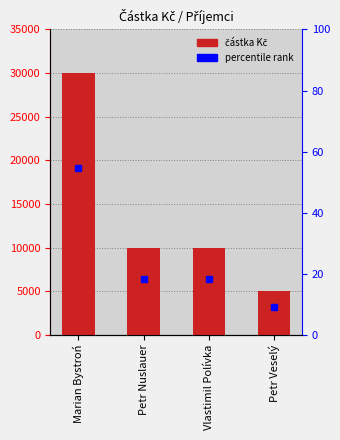

Reading left to right, list all the values displayed in this chart.

částka Kč: Marian Bystroń=30000.0	Petr Nuslauer=10000.0	Vlastimil Polívka=10000.0	Petr Veselý=5000.0
percentile: Marian Bystroń=54.5	Petr Nuslauer=18.2	Vlastimil Polívka=18.2	Petr Veselý=9.1